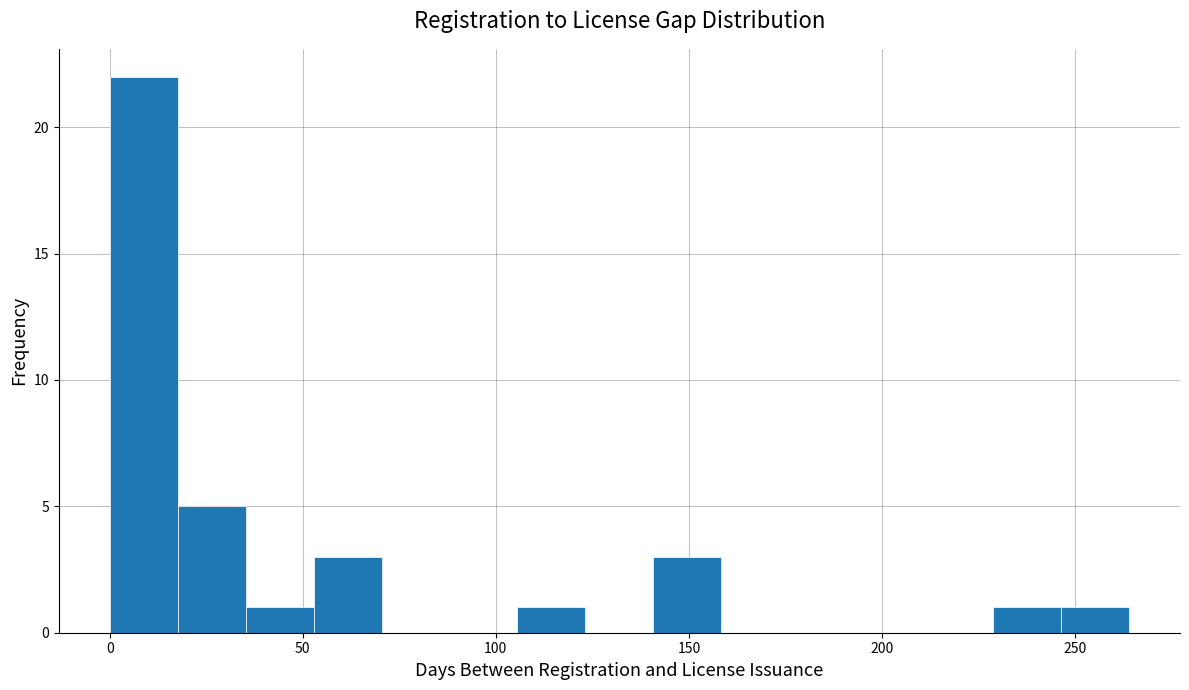

Read against the x-axis, roughly where is the centre of the tallest bar?

10